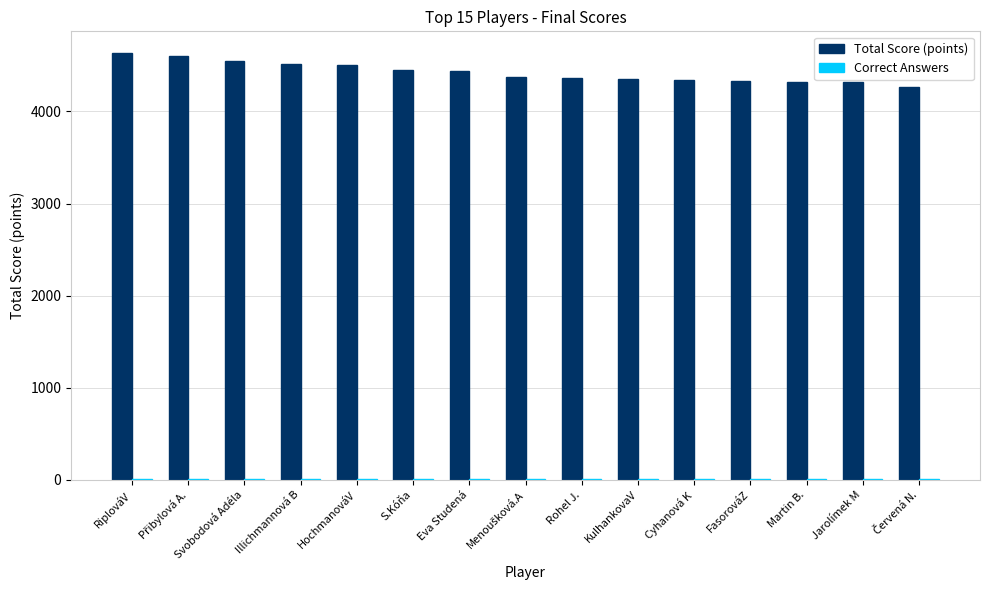

Which series has the largest total across all categories?

Total Score (points)